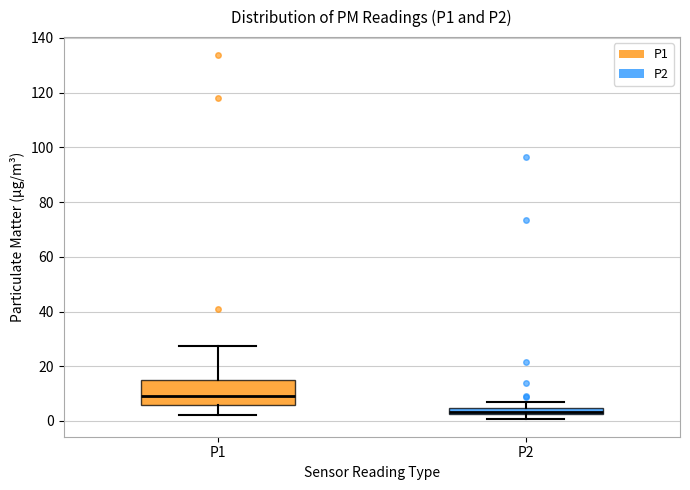

Comparing the boxes themselves (not the whiskers), which one is the tallest?

P1